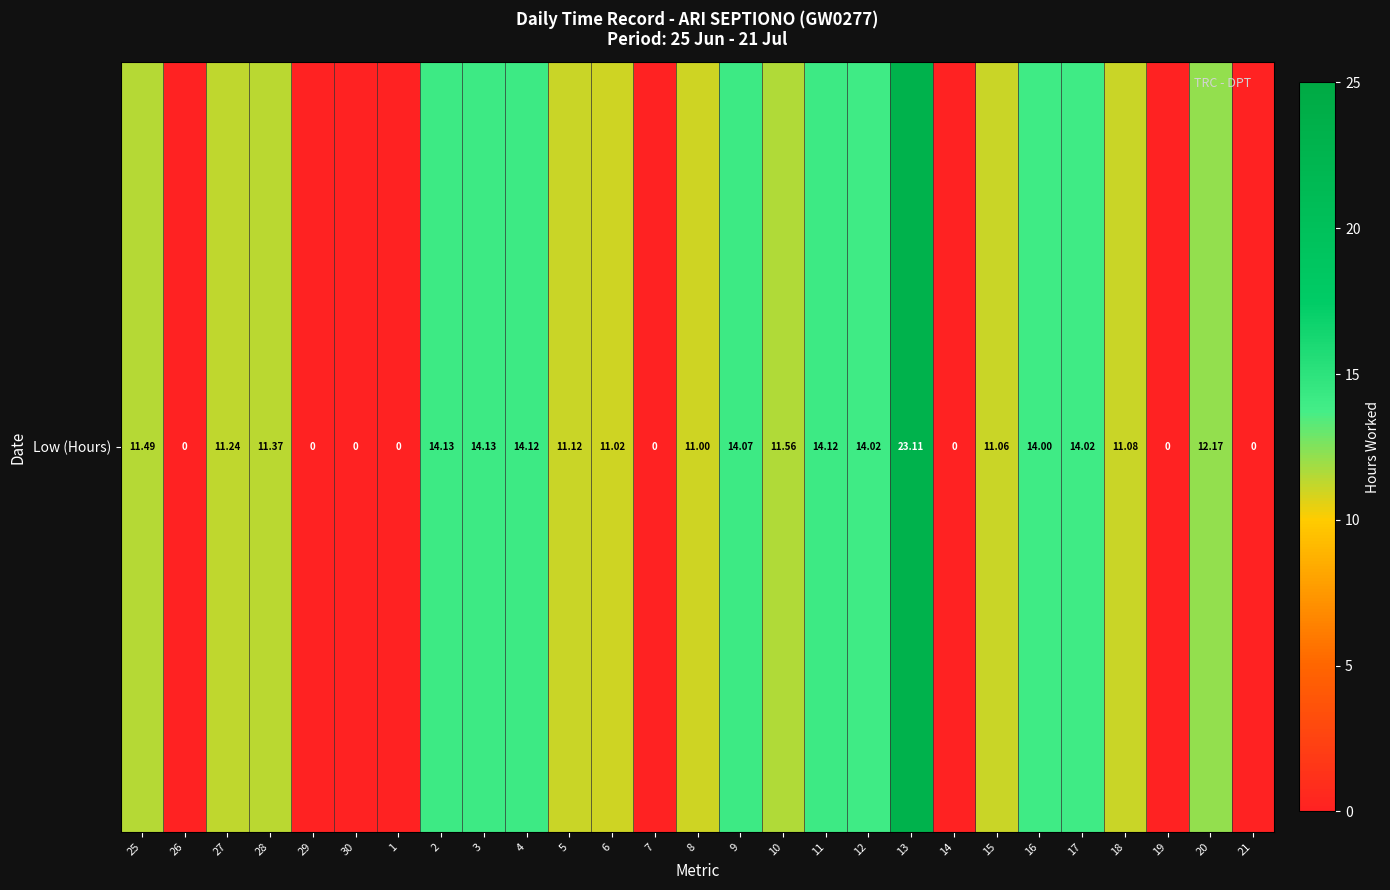

How many values are above zero?

19